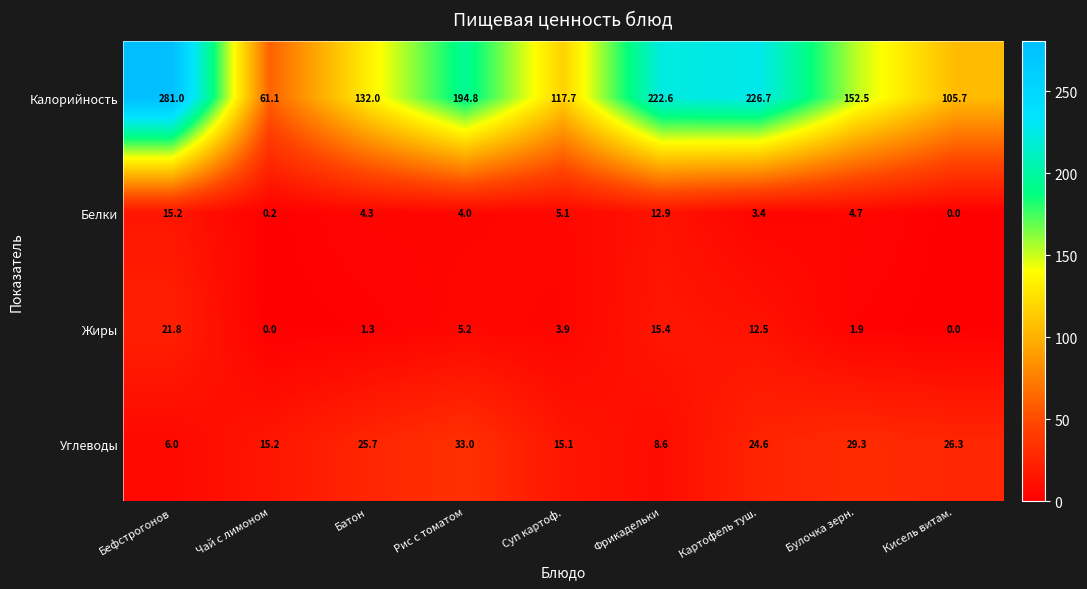

Rank the series by their maximum value, from highest to lowest.

Калорийность, Углеводы, Жиры, Белки